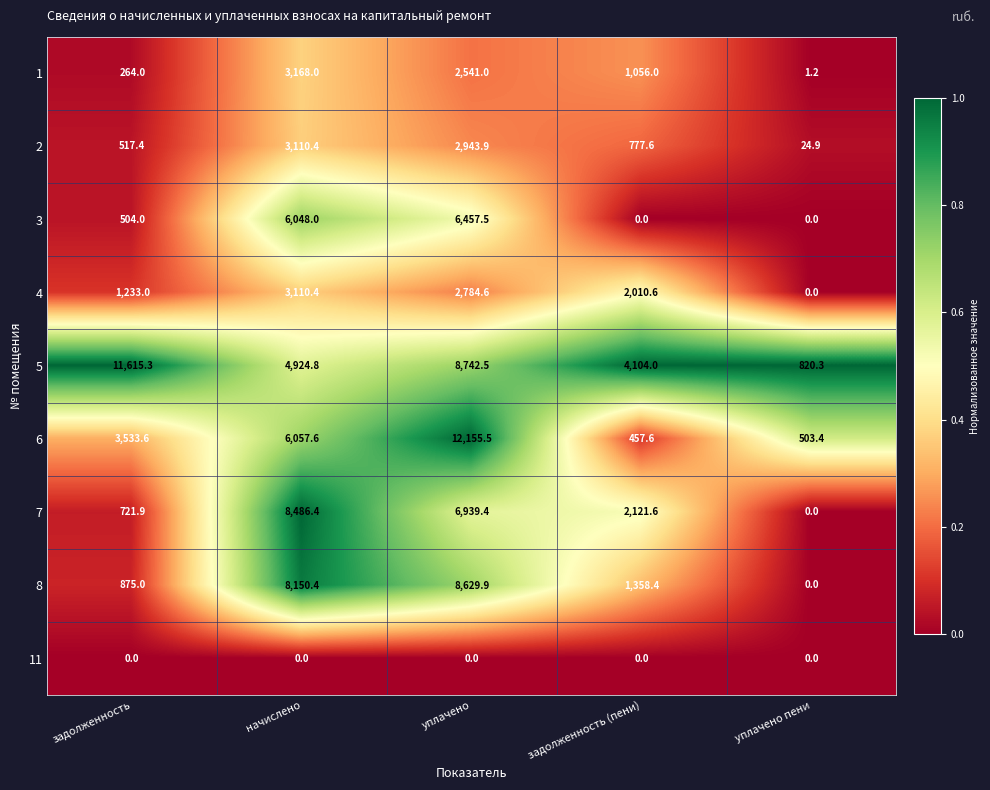

At which category is the sum across all series the highest?

уплачено